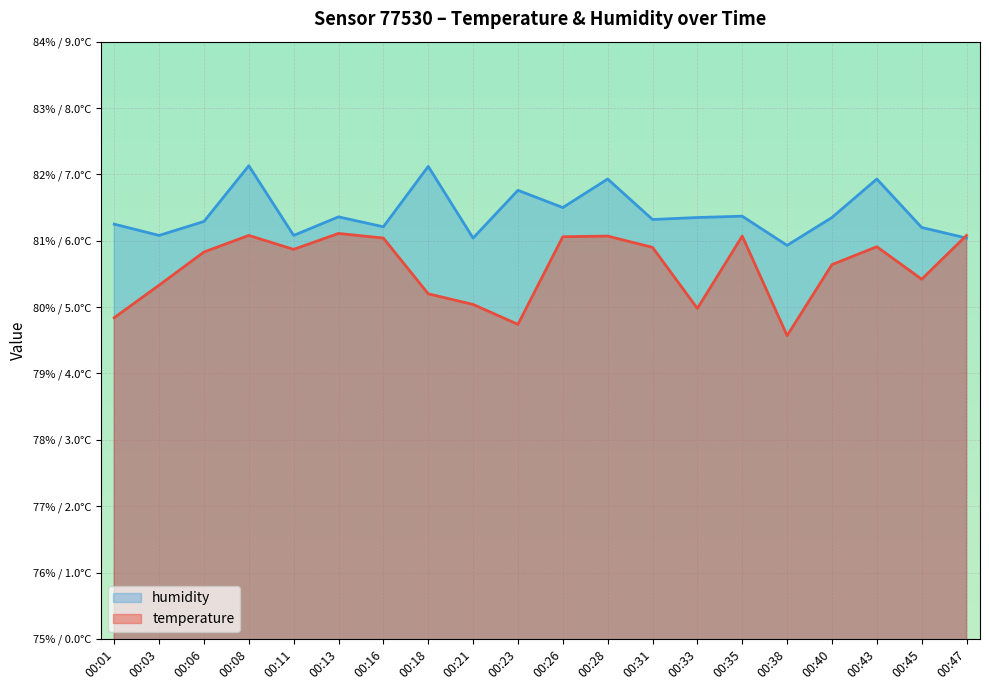

What is the difference between the humidity values at 00:40 and 00:18?

0.8